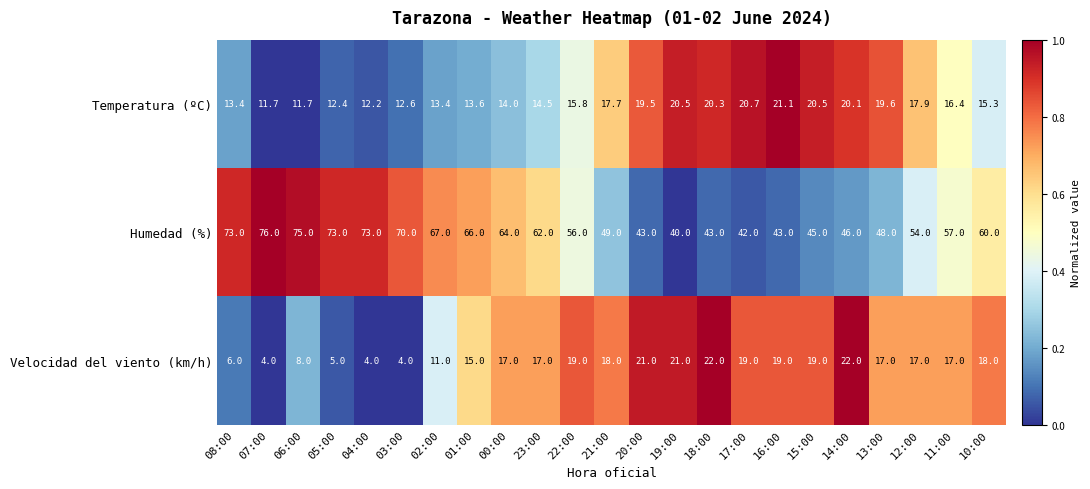

Which category has the lowest value in the Humedad (%) series?

19:00